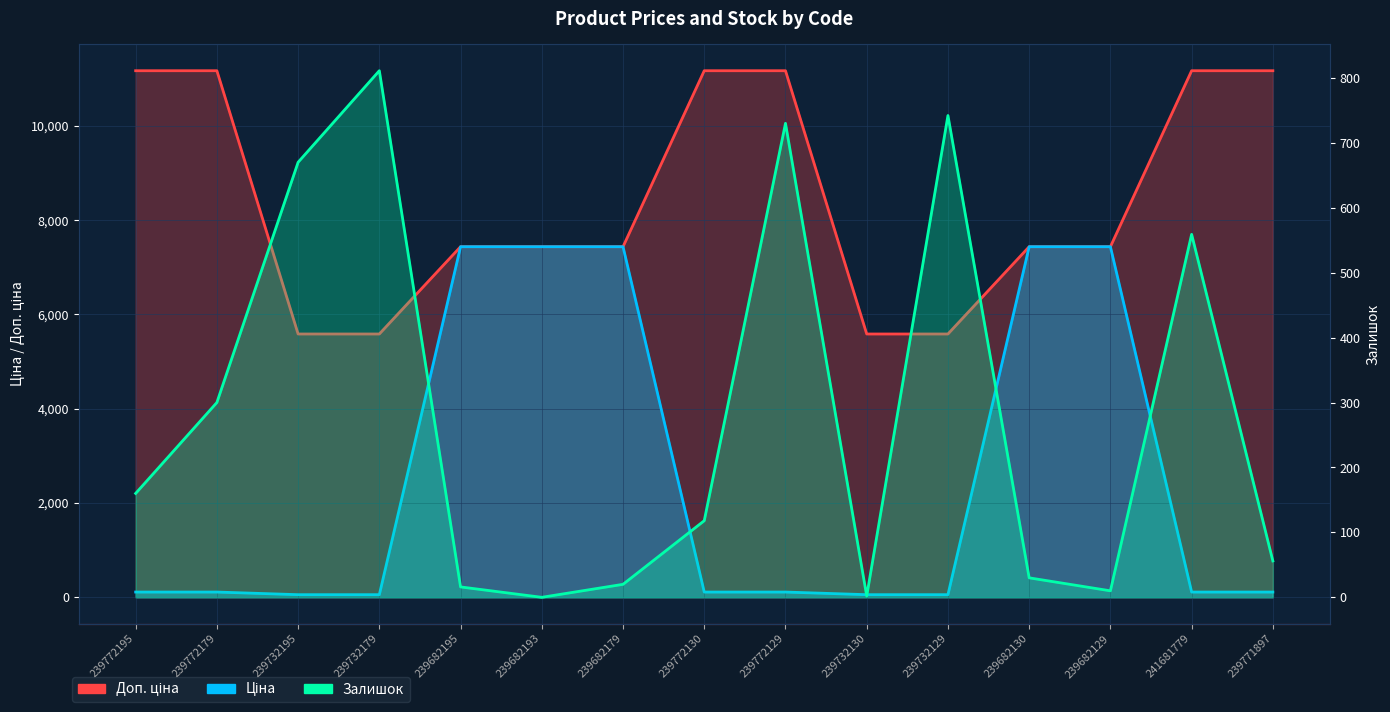

Reading left to right, transcribe all the data shown in this chart.

Ціна: 239772195=111.7	239772179=111.7	239732195=55.9	239732179=55.9	239682195=7436.2	239682193=7436.2	239682179=7436.2	239772130=111.7	239772129=111.7	239732130=55.9	239732129=55.9	239682130=7436.2	239682129=7436.2	241681779=111.7	239771897=111.7
Доп. ціна: 239772195=11169.0	239772179=11169.0	239732195=5585.0	239732179=5585.0	239682195=7436.2	239682193=7436.2	239682179=7436.2	239772130=11169.0	239772129=11169.0	239732130=5585.0	239732129=5585.0	239682130=7436.2	239682129=7436.2	241681779=11169.0	239771897=11169.0
Залишок: 239772195=160.0	239772179=300.0	239732195=670.0	239732179=811.0	239682195=16.0	239682193=0.0	239682179=20.0	239772130=118.0	239772129=730.0	239732130=2.0	239732129=742.0	239682130=30.0	239682129=10.0	241681779=559.0	239771897=56.0